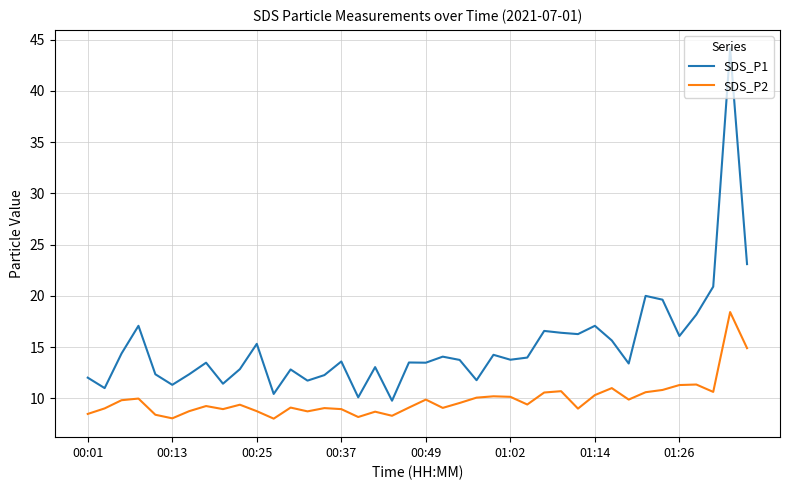

Rank the series by their maximum value, from highest to lowest.

SDS_P1, SDS_P2